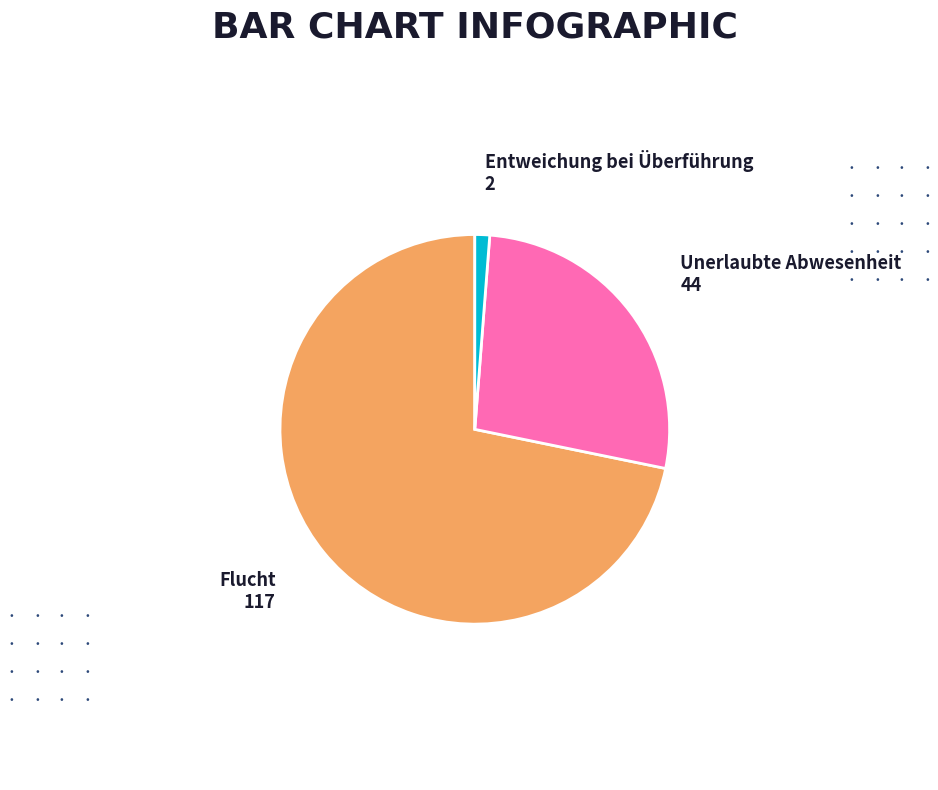

The Flucht slice represents 67% of the pie. True or false?

False